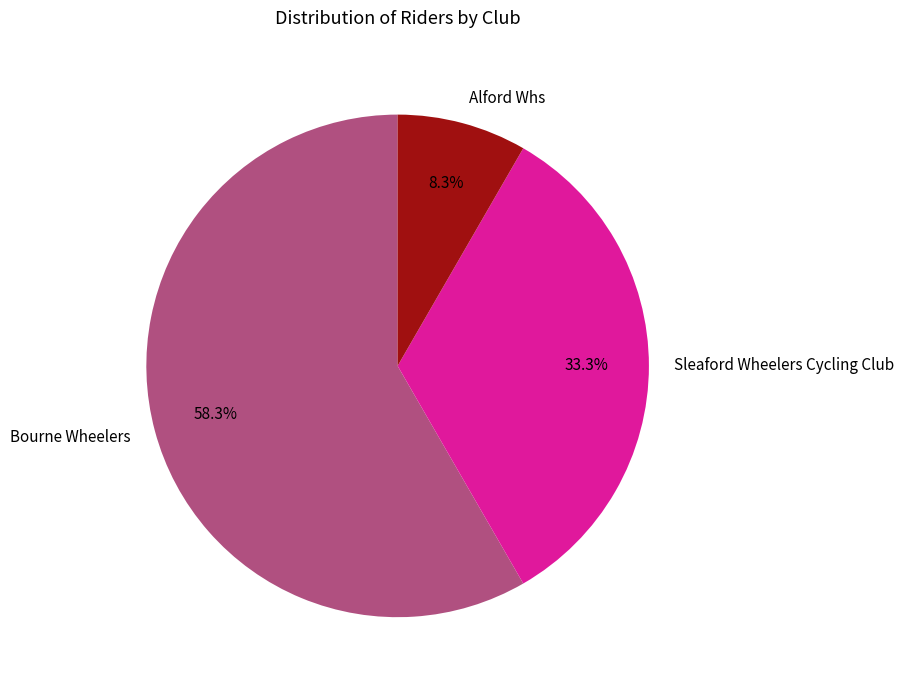

What is the ratio of the value at Alford Whs to the value at Bourne Wheelers?

0.1